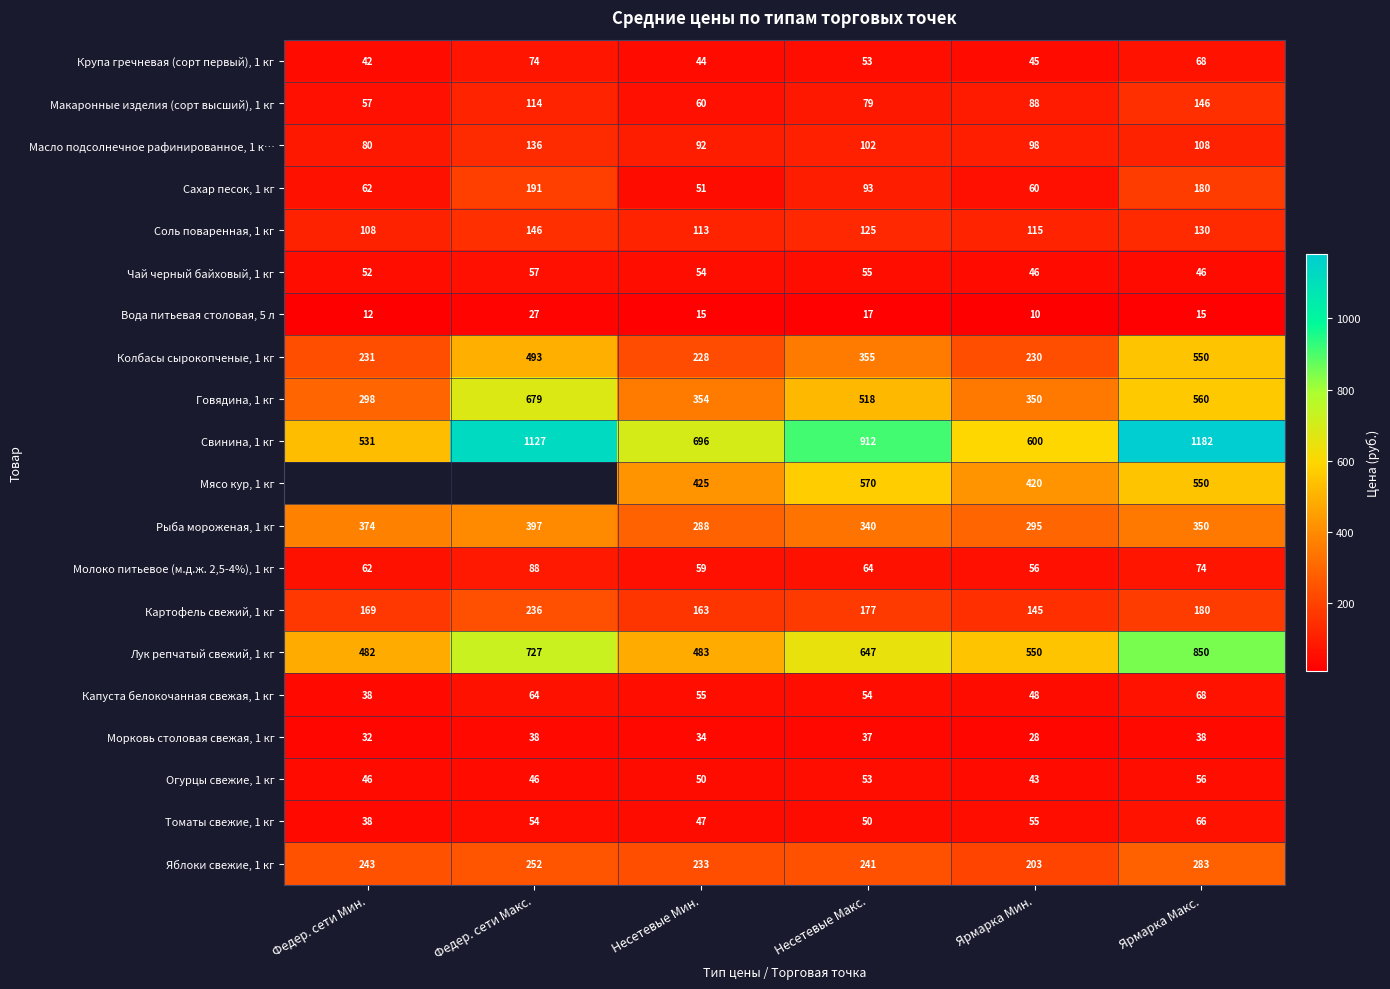

Between Несетевые Мин. and Несетевые Макс., which series saw the biggest shift?

Свинина, 1 кг